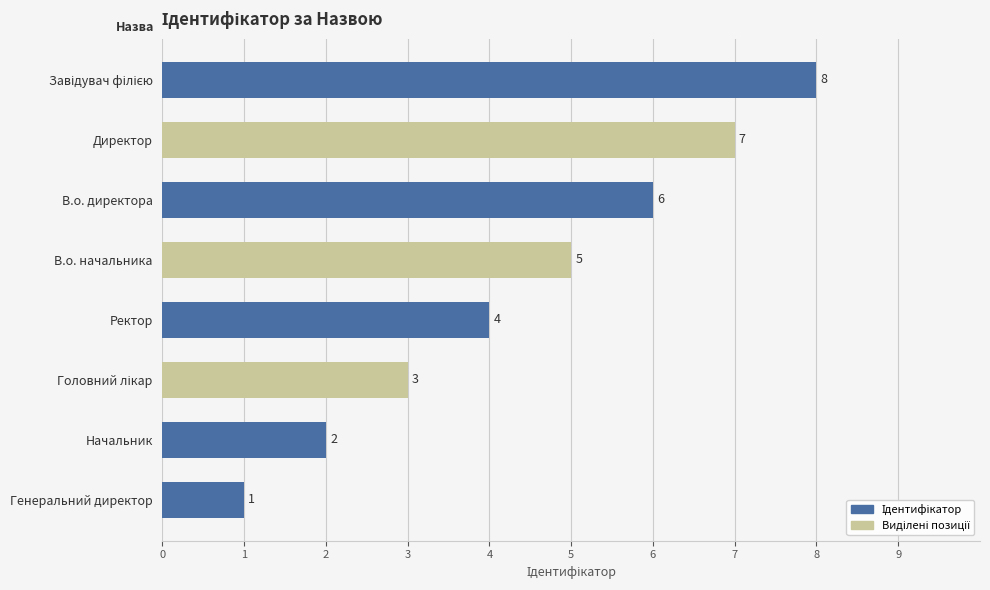

Which label corresponds to the smallest value in the chart?

Генеральний директор